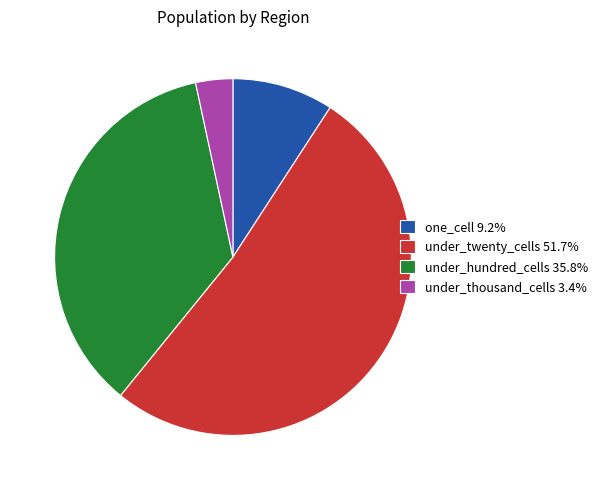

Is there a majority slice in this chart?

Yes